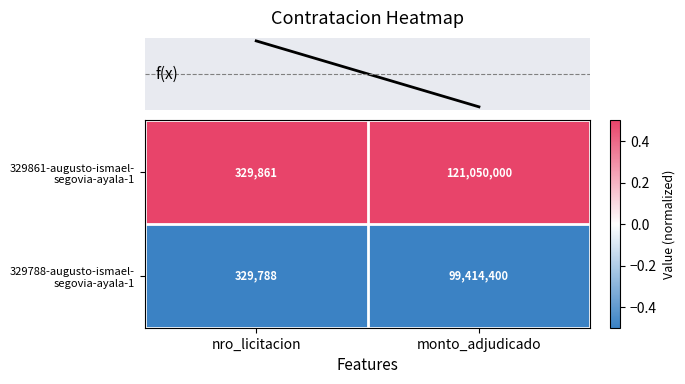

What is the spread (max minus min) of values at nro_licitacion?

73